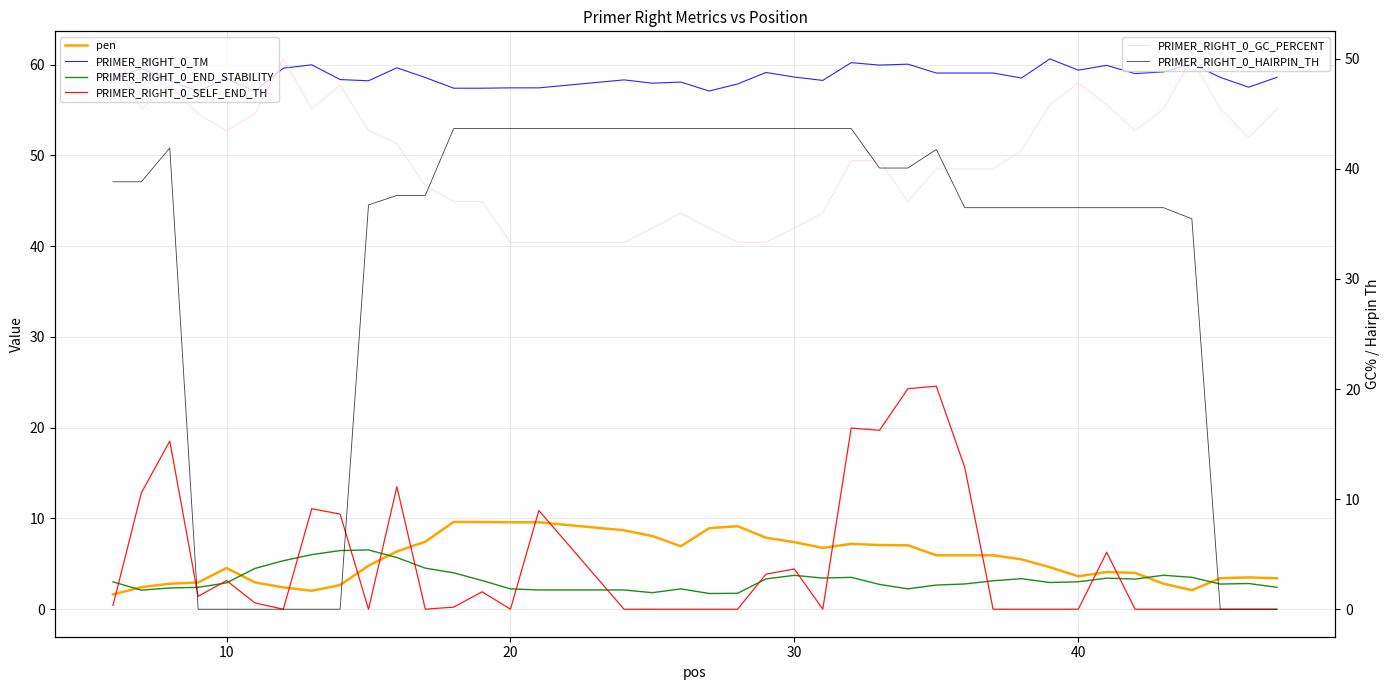

What is the lowest value of the PRIMER_RIGHT_0_TM series?

57.1